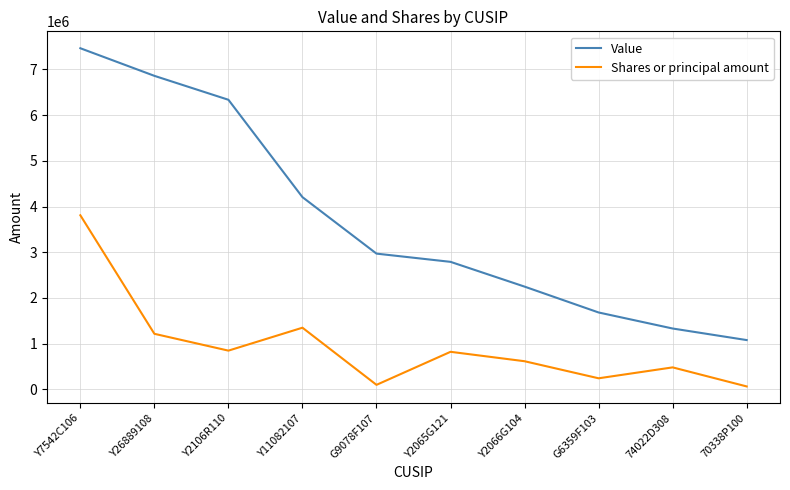

What is the sum of all Shares or principal amount values?

9529532